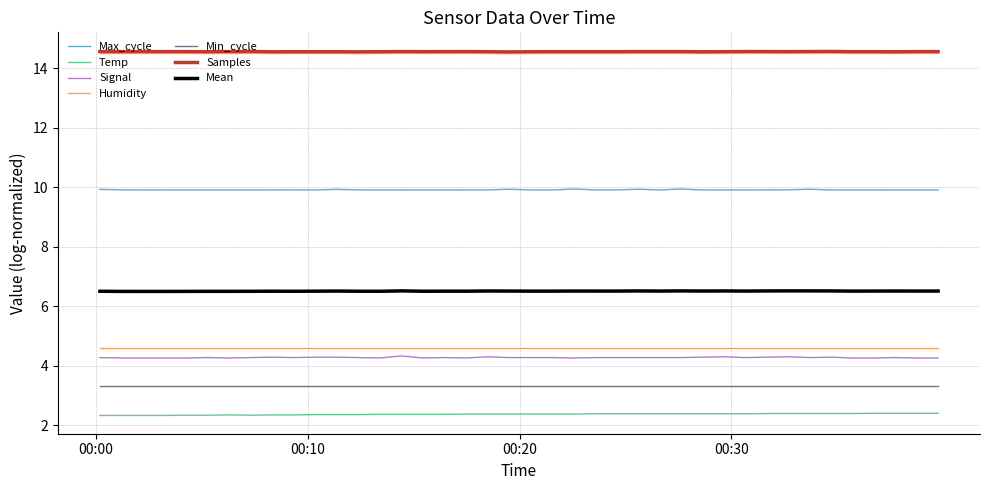

The value of Samples at 2021/10/30 00:16:27 is 14.6. True or false?

True